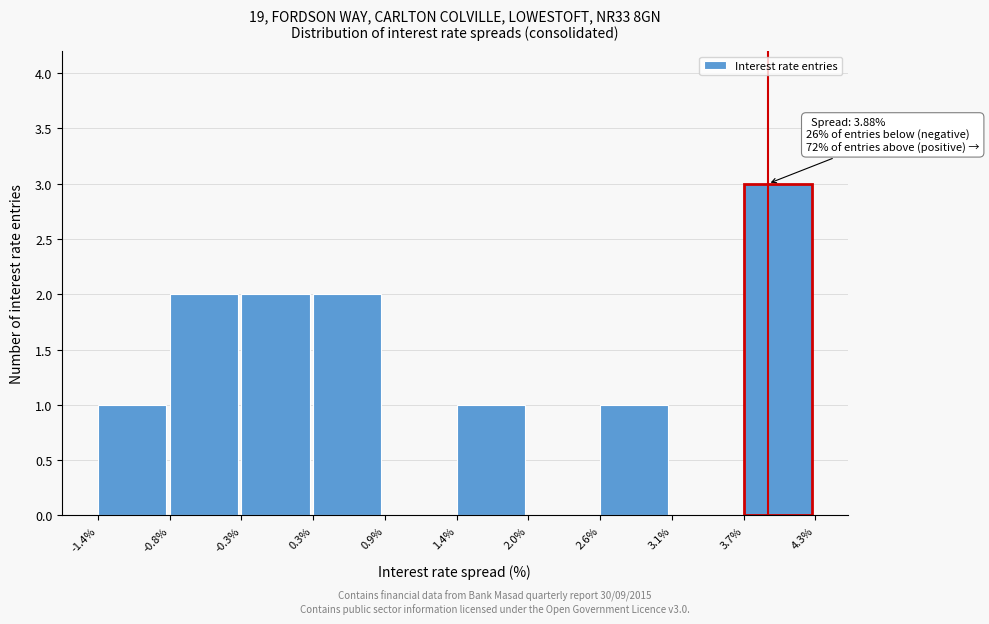

Which range on the x-axis has the tallest bar?

3.7% to 4.3%